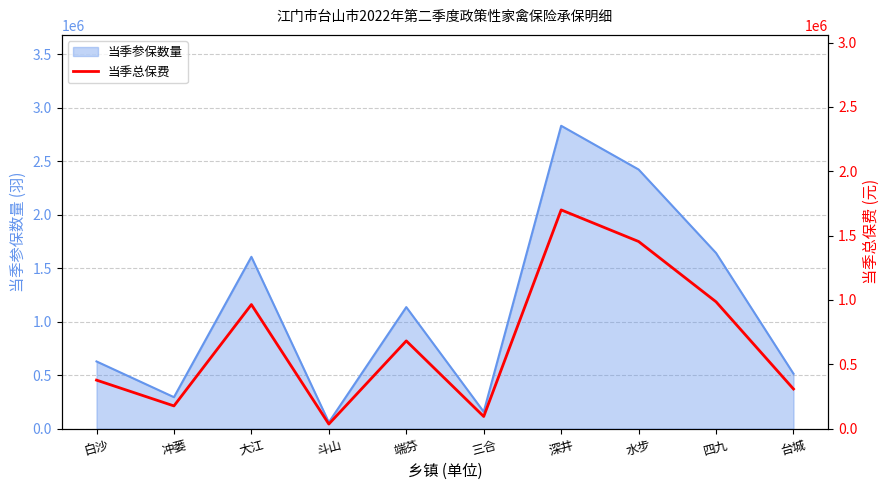

What position from the right is 台城?

1